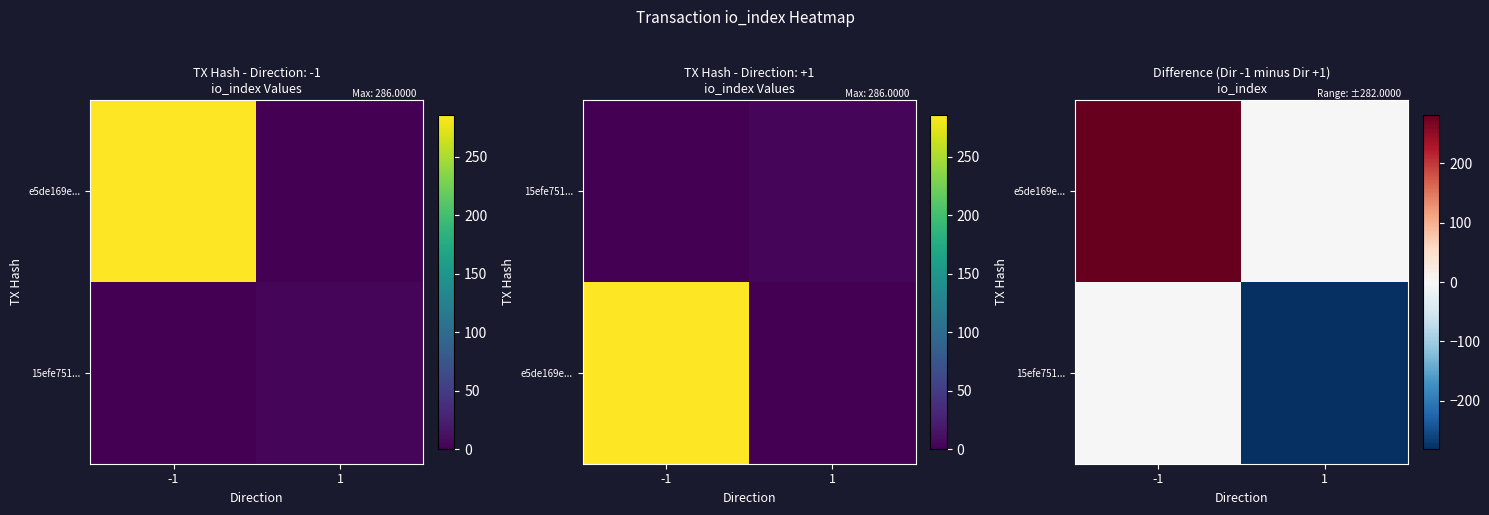

Which series changed the most between -1 and 1?

e5de169e...